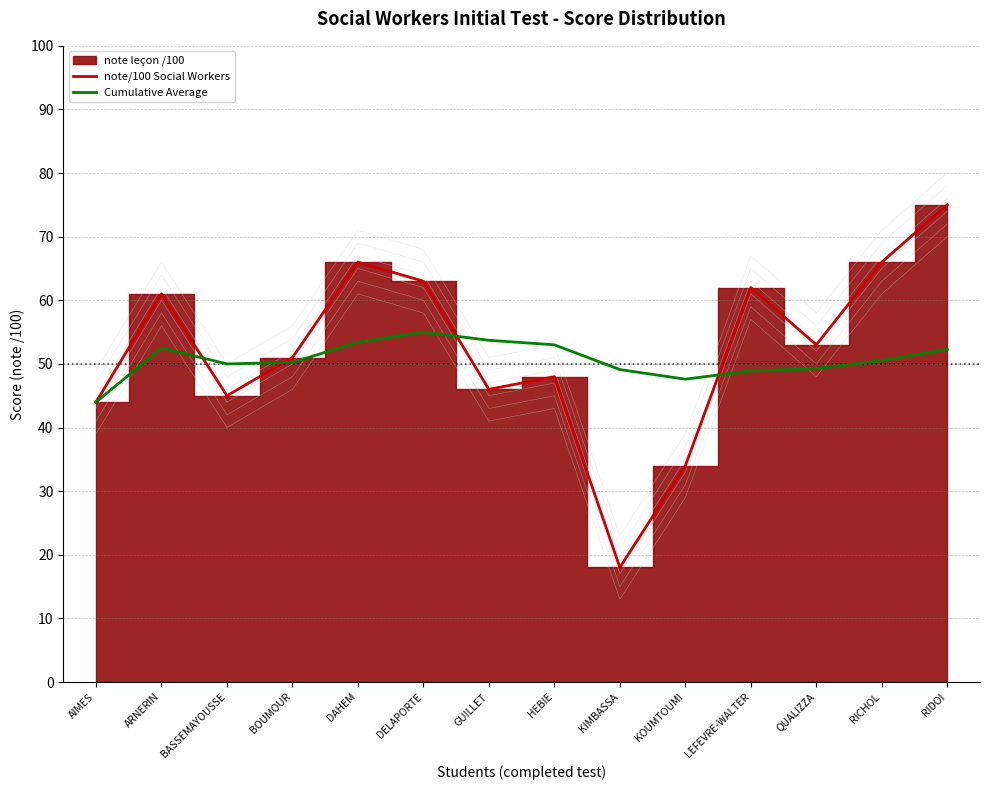

What value does the Cumulative Average series have at KIMBASSA?

49.1